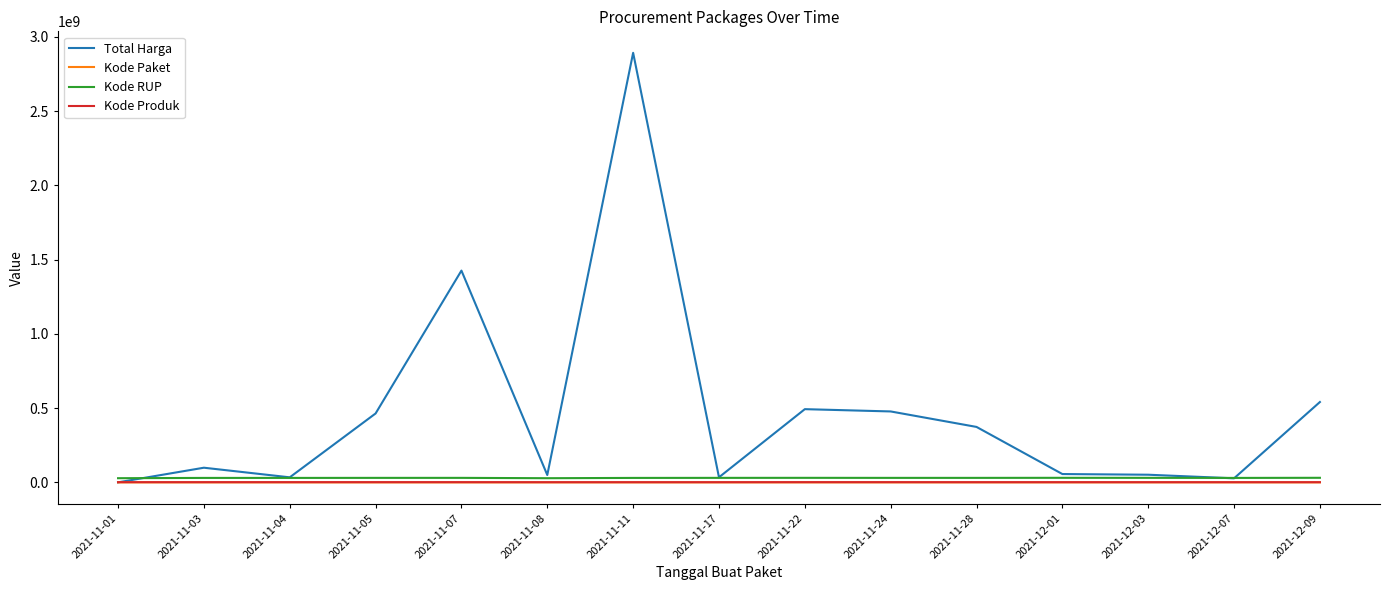

What position from the left is 2021-12-01?

12